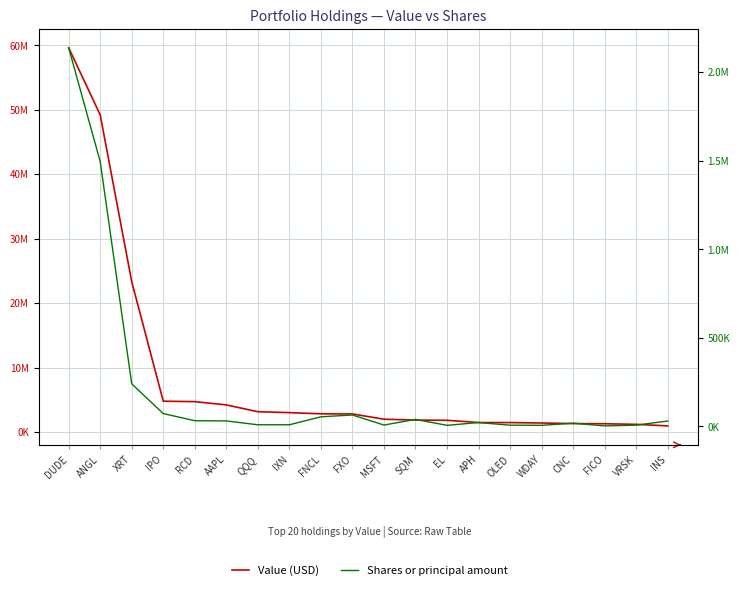

True or false: Value (USD) and Shares or principal amount cross at least once.

False